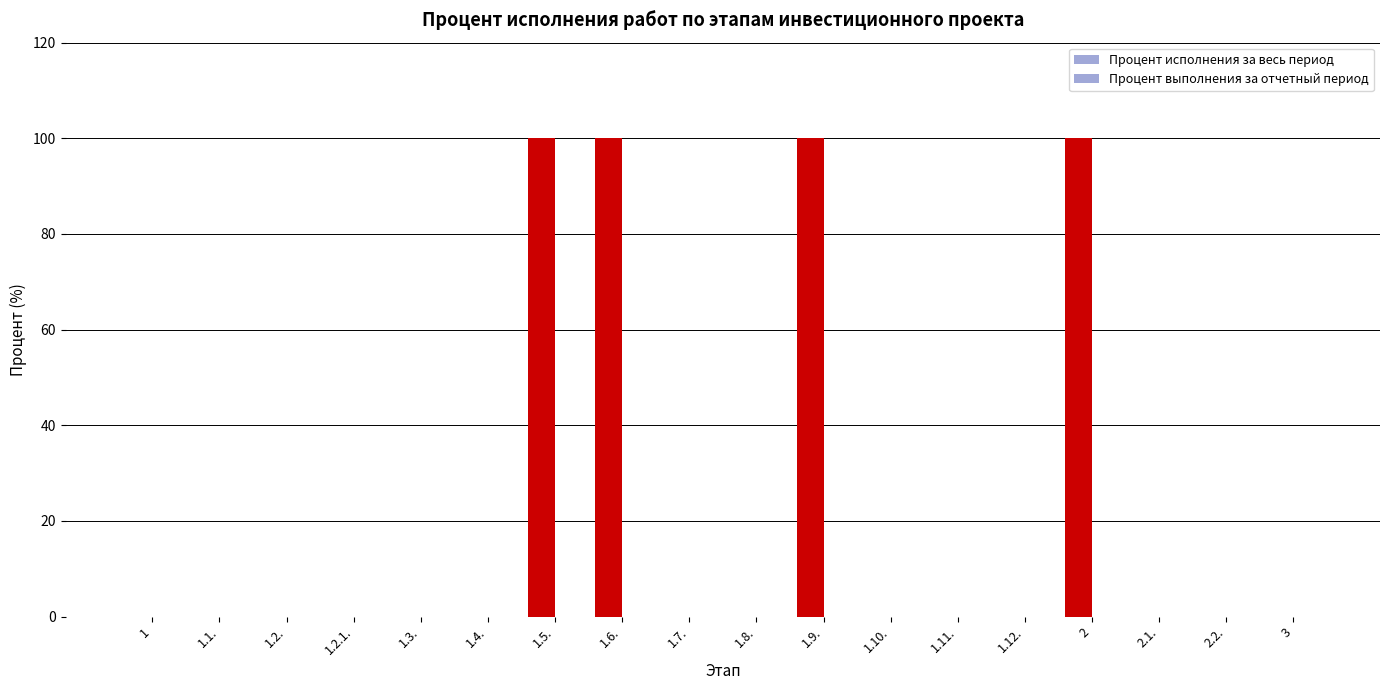

What position from the left is 1.4.?

6